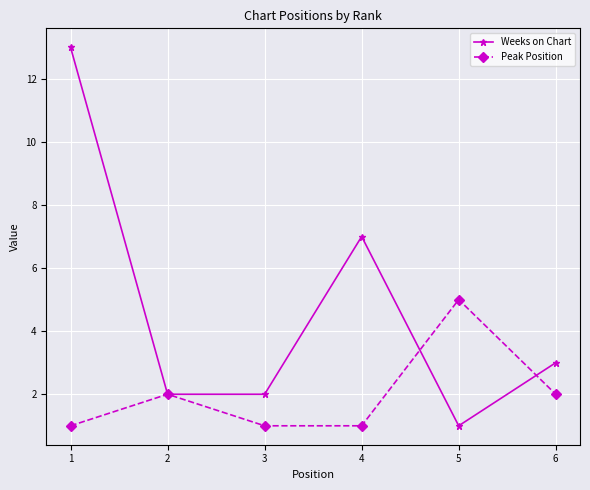

What is the sum of the Weeks on Chart values at 6 and 2?

5